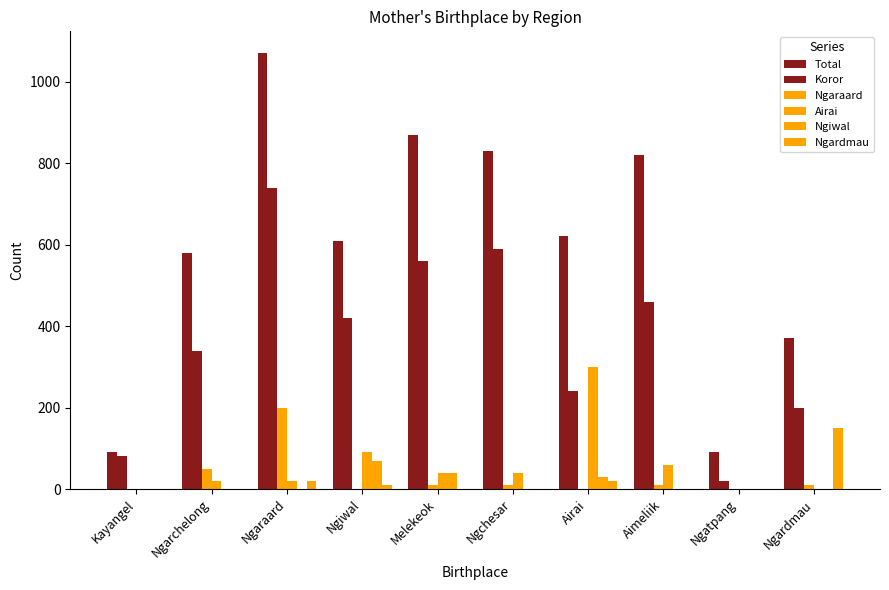

How many series are shown in this chart?

6